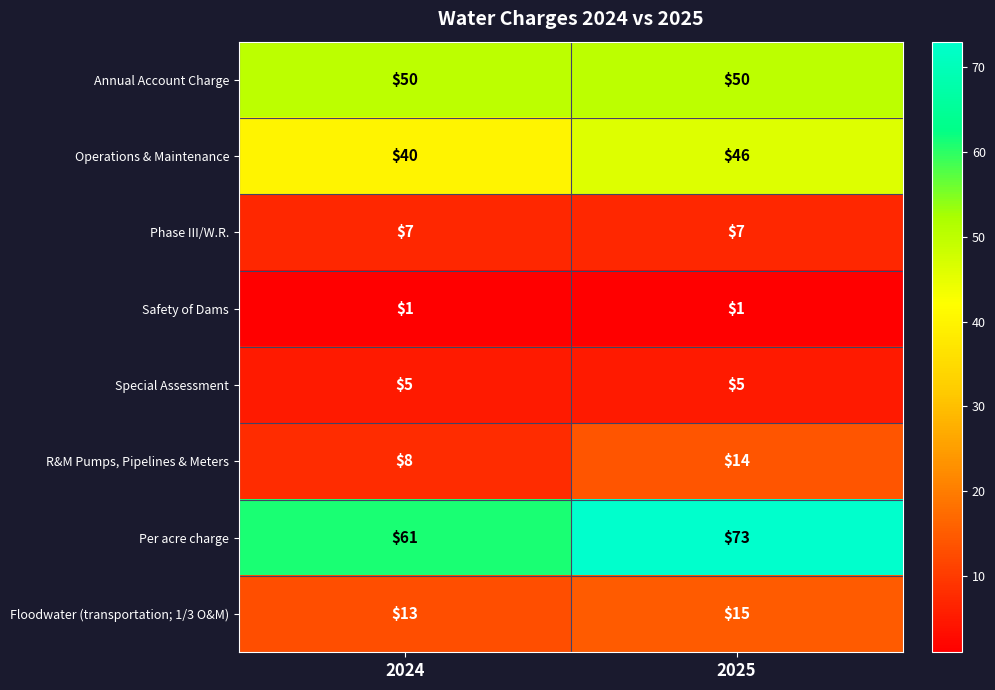

Which series has the widest spread of values?

Per acre charge